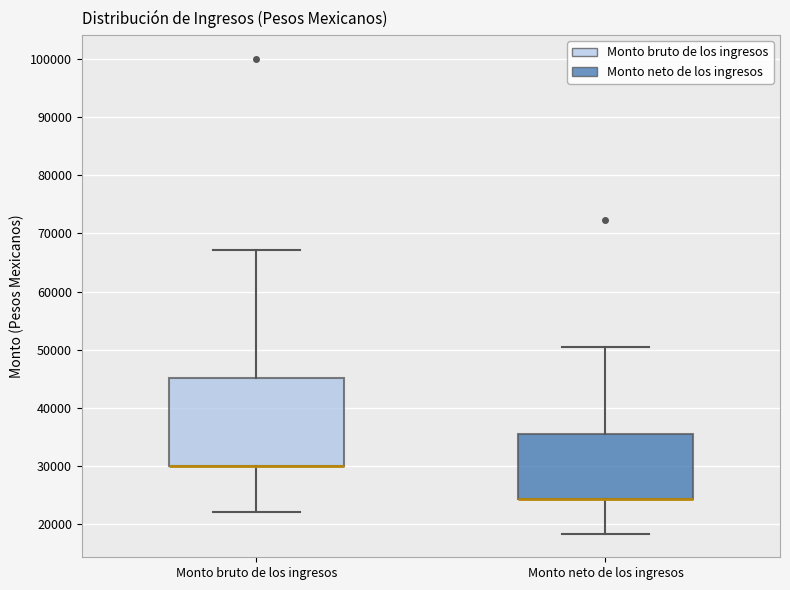

Comparing the boxes themselves (not the whiskers), which one is the tallest?

Monto bruto de los ingresos